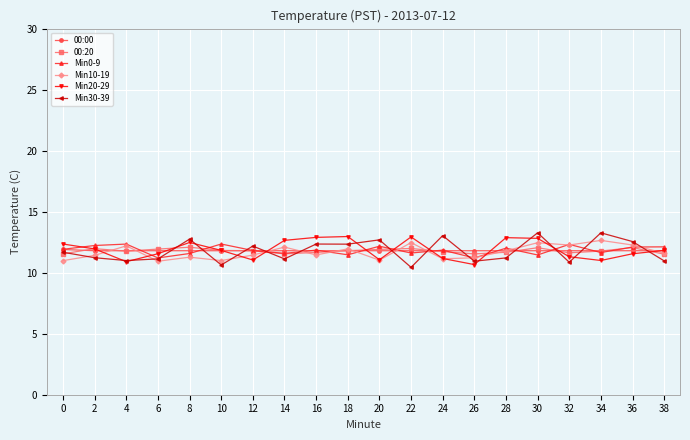

Where does the Min10-19 series first go above 11?

2